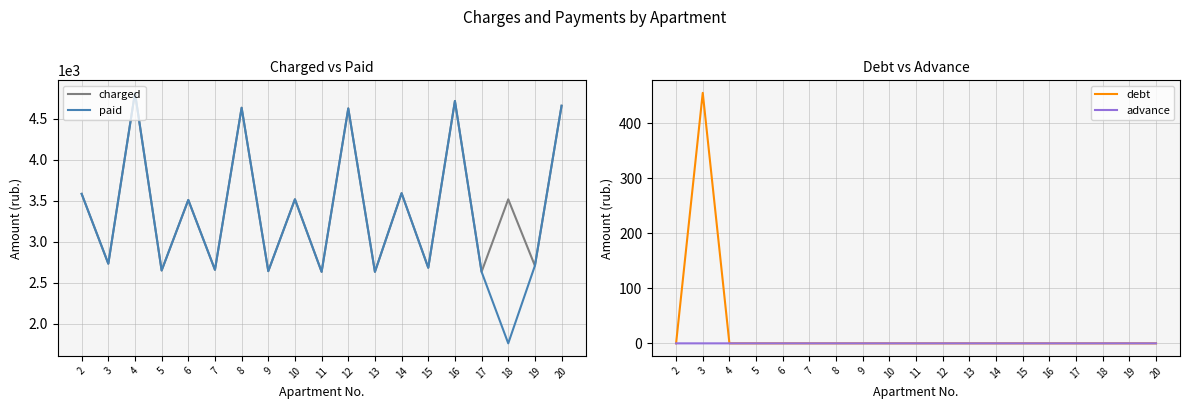

What are all the series names shown in the legend?

charged, paid, debt, advance